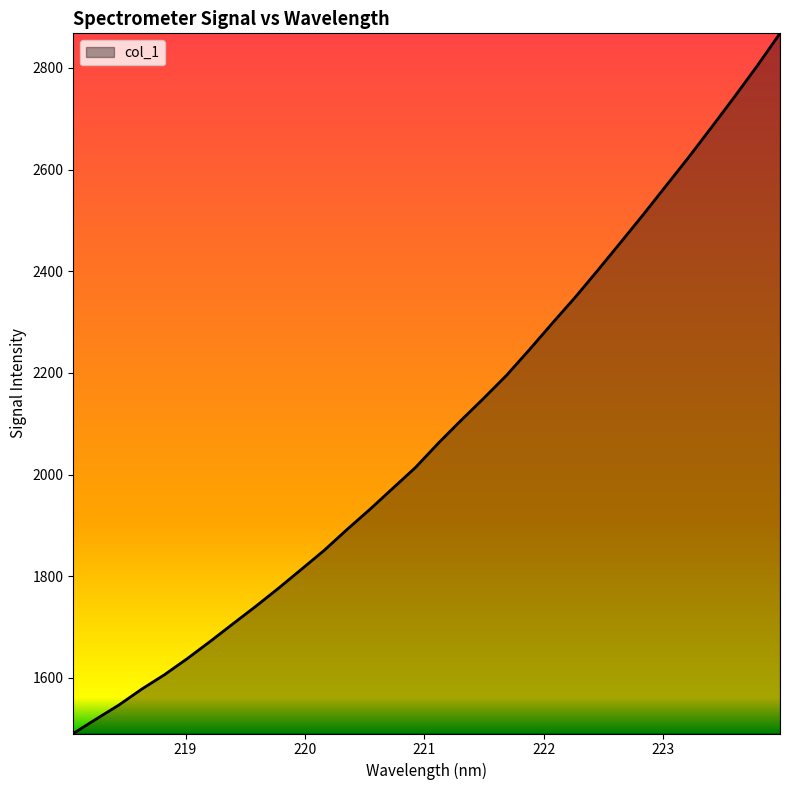

What is the minimum value shown in the chart?

1490.3